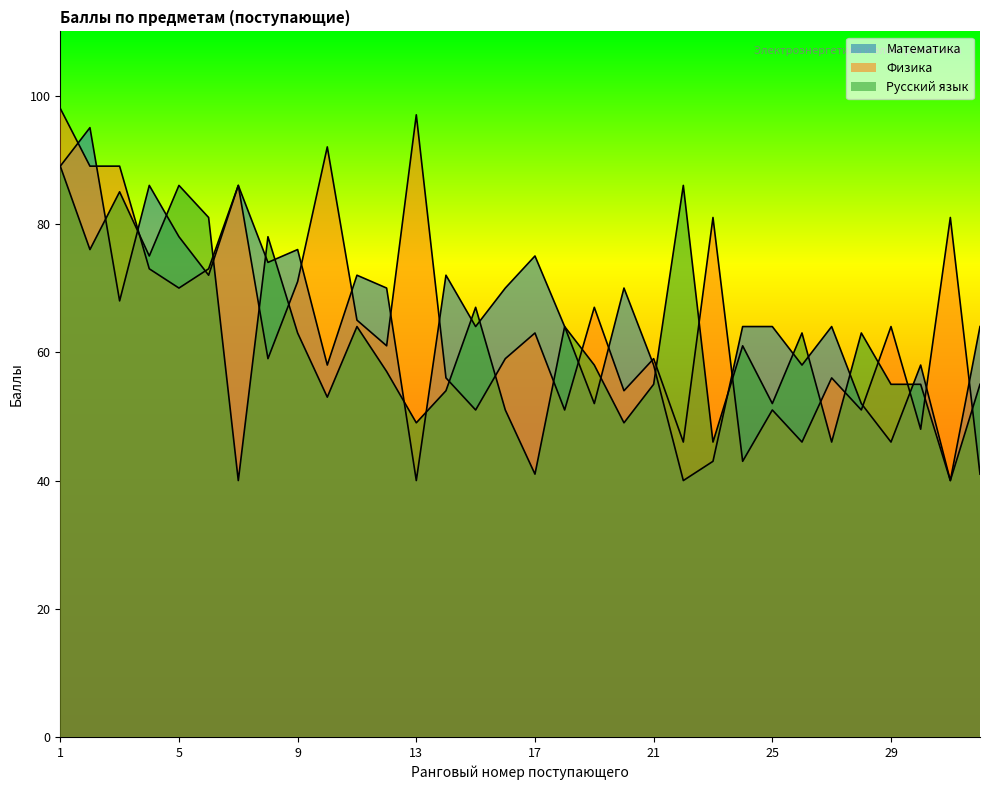

Where do Физика and Математика first cross each other?

1 and 2